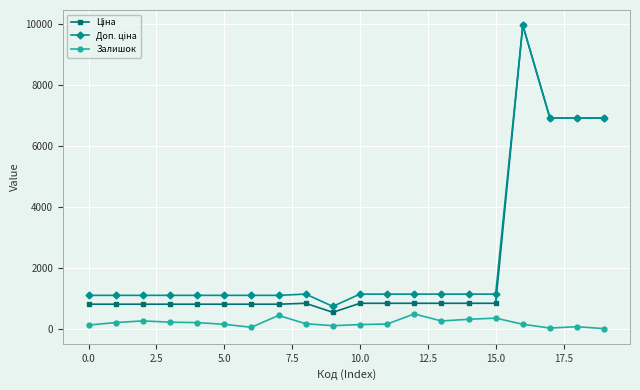

At how many categories does at least one series exceed 5786?

4